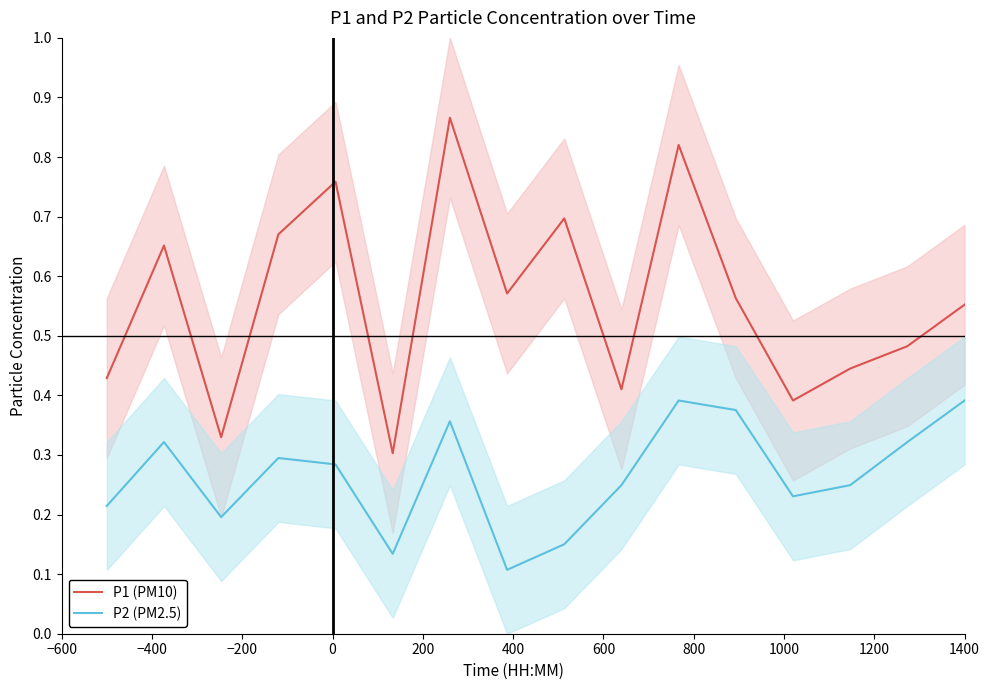

List the series in order of their peak value, lowest first.

P2 (PM2.5), P1 (PM10)